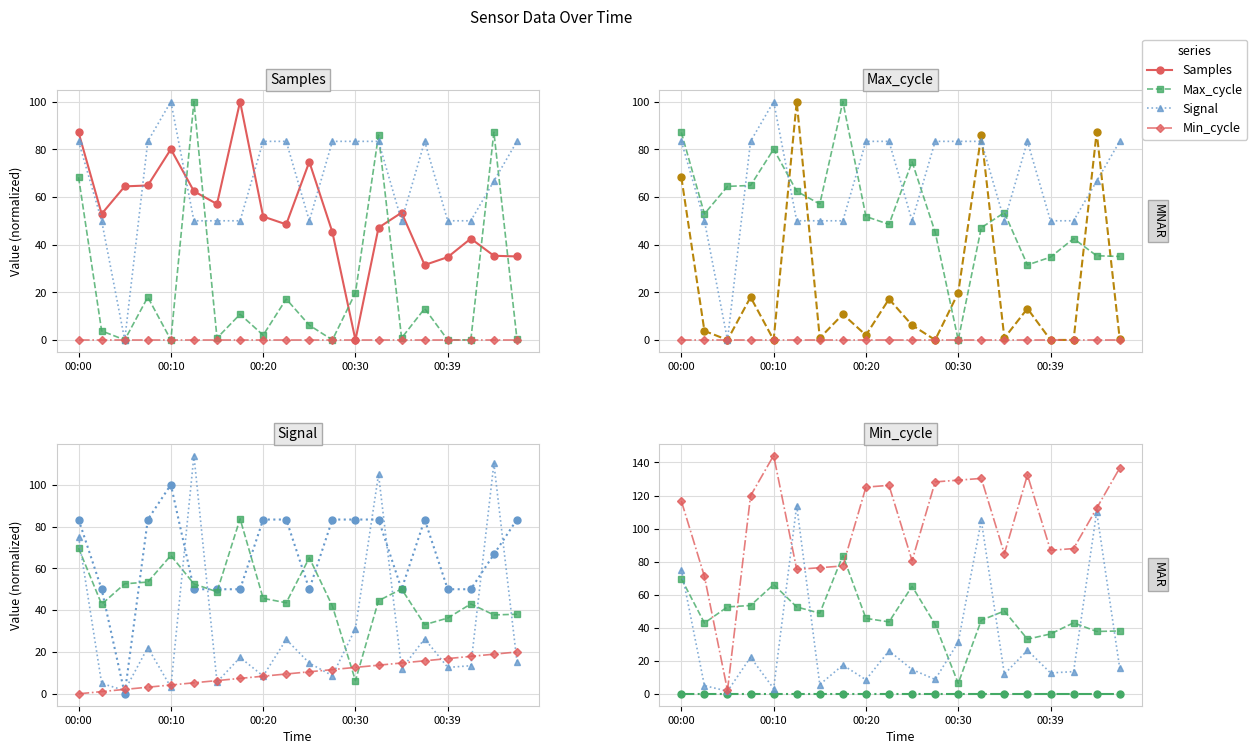

Reading right to left, transcribe all the data shown in this chart.

Samples: 38.0	37.7	43.0	36.2	33.1	50.1	44.5	6.3	42.0	65.1	43.5	45.6	83.7	48.8	52.5	66.1	53.4	52.6	42.8	69.7
Max_cycle: 15.4	110.2	13.4	12.6	26.3	11.9	104.9	31.2	8.7	14.7	26.0	8.5	17.4	5.6	113.9	3.2	22.1	1.6	5.0	75.1
Signal: 136.7	112.3	87.9	86.8	132.5	84.7	130.4	129.3	128.2	80.5	126.1	125.1	77.4	76.3	75.3	144.2	119.8	2.1	71.1	116.7
Min_cycle: 0.0	0.0	0.0	0.0	0.0	0.0	0.0	0.0	0.0	0.0	0.0	0.0	0.0	0.0	0.0	0.0	0.0	0.0	0.0	0.0